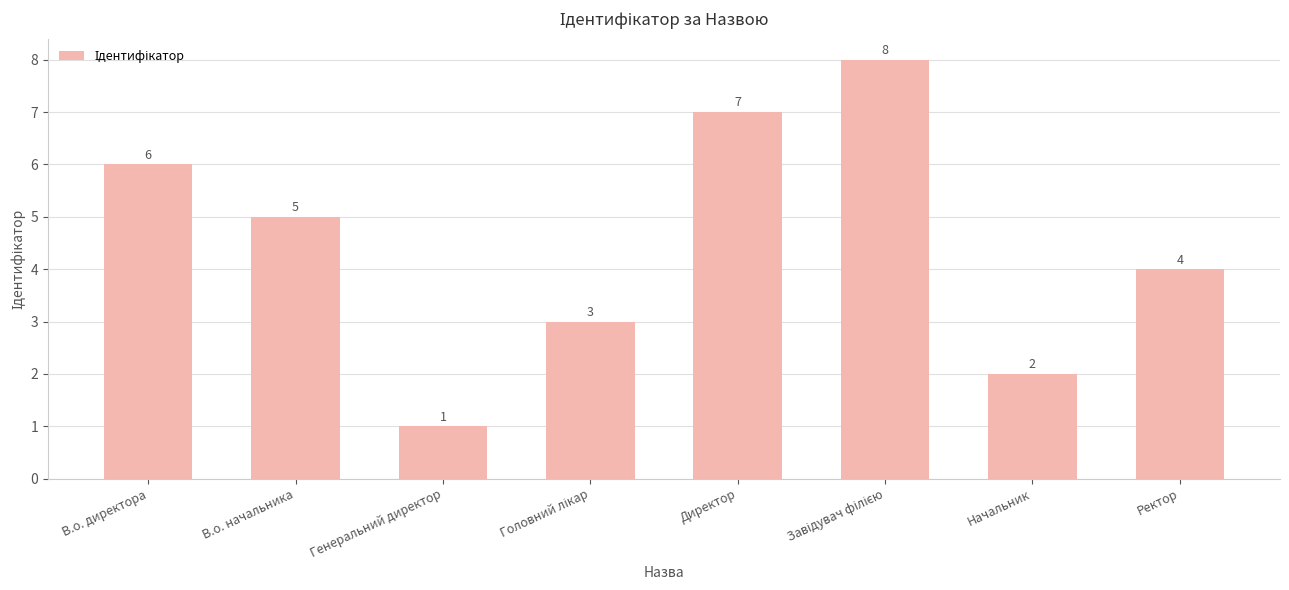

How many values are below 5?

4